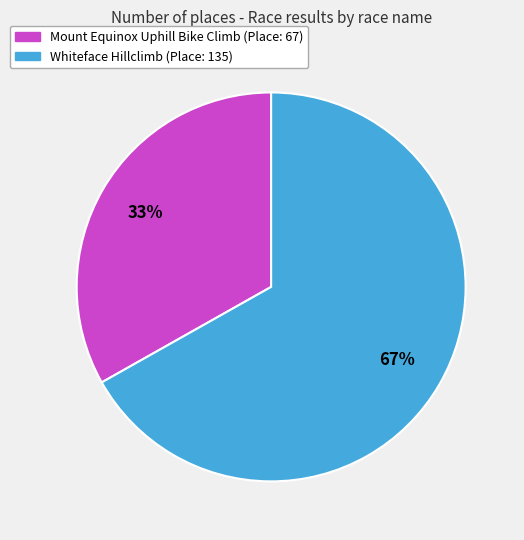

Count the number of slices in the pie.

2